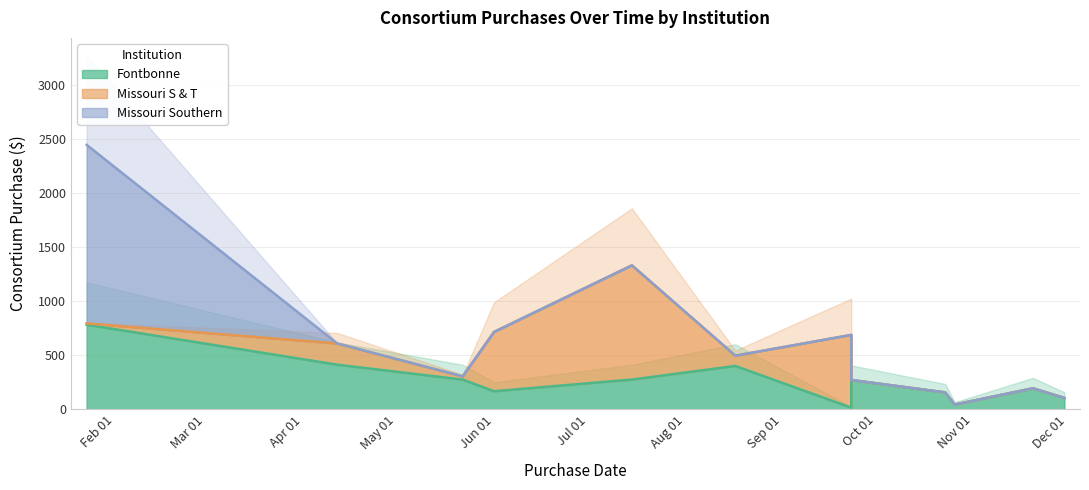

What is the spread (max minus min) of values at 2020-08-17?

400.8